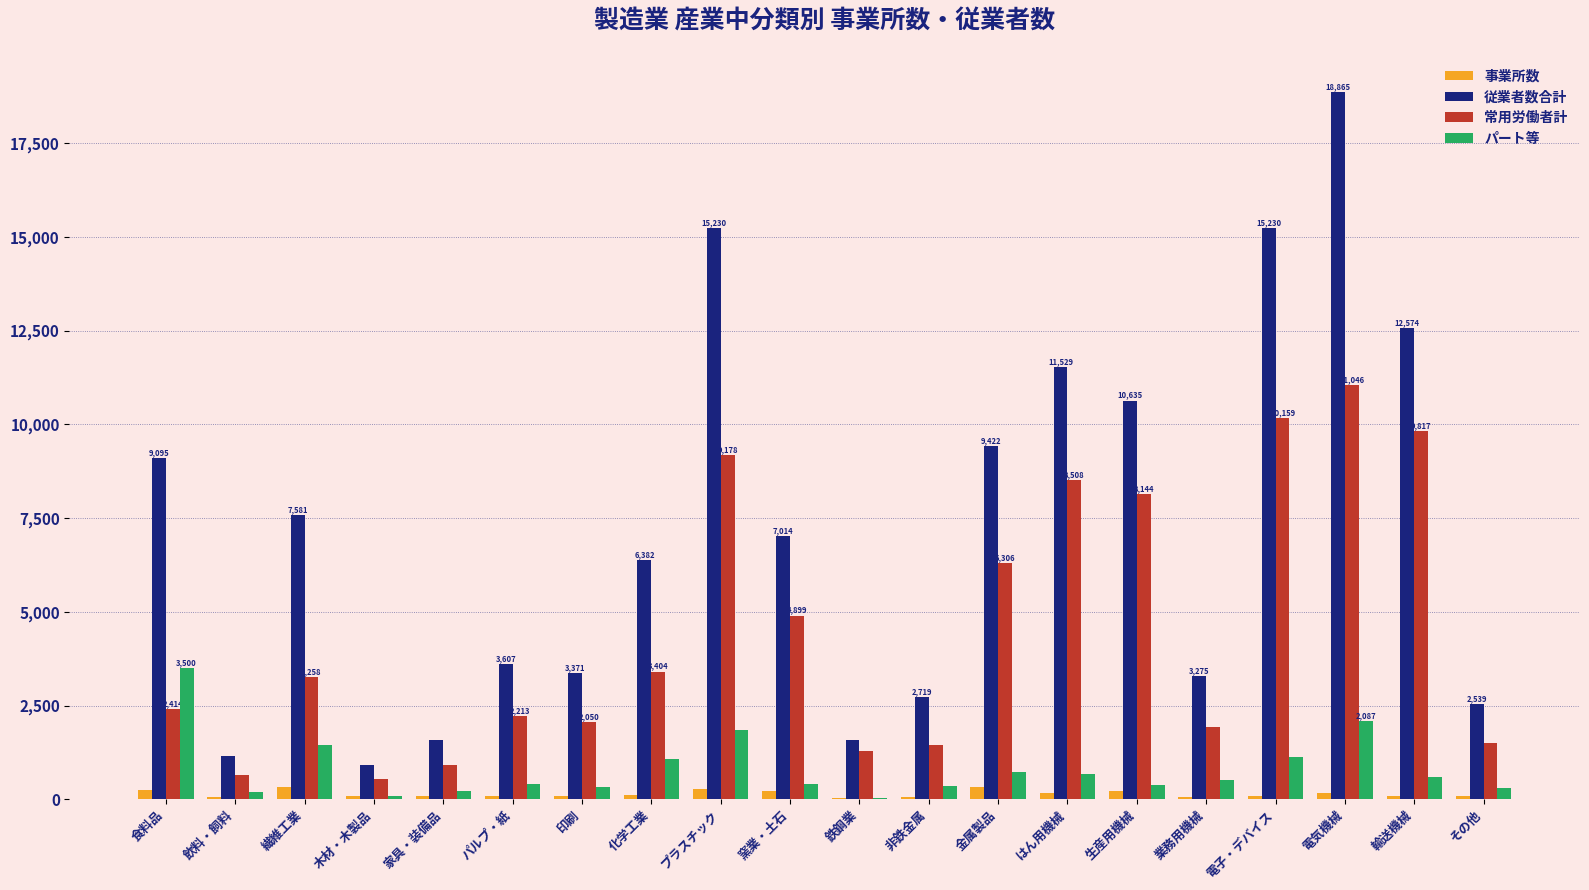

What is the total value across all series at 鉄鋼業?

2940